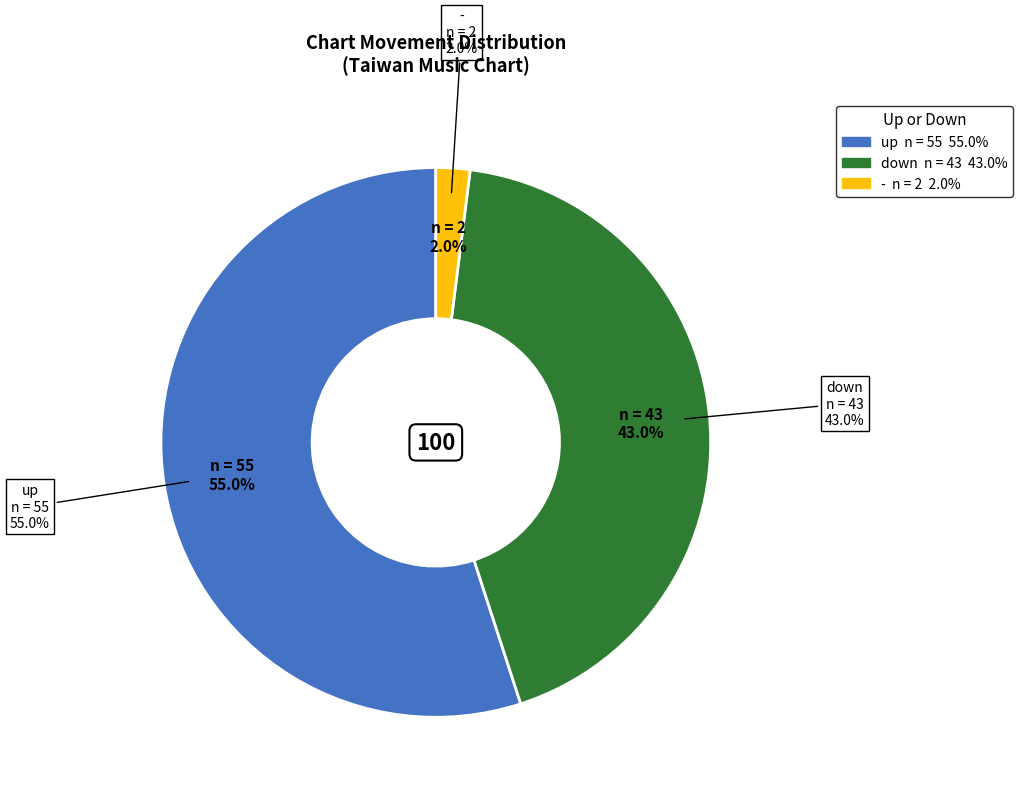

Which slice is the largest?

up